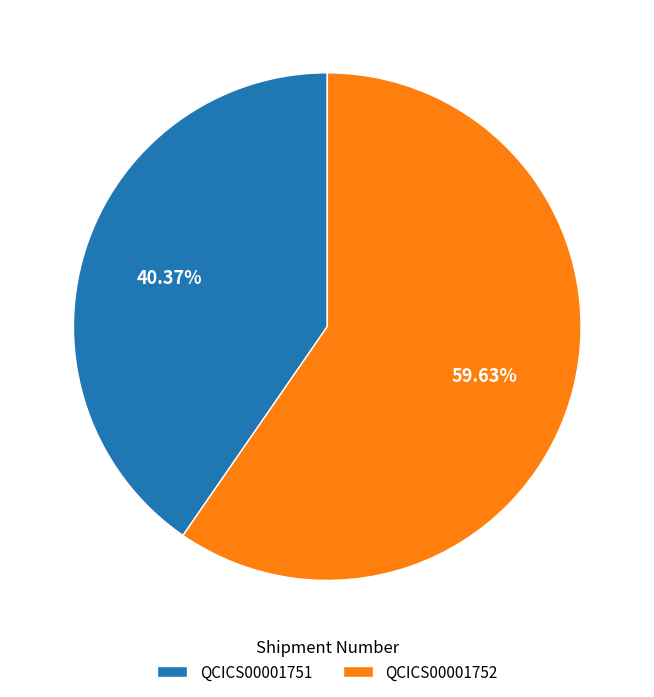

To the nearest percent, what is the combined percentage of QCICS00001751 and QCICS00001752?

100%